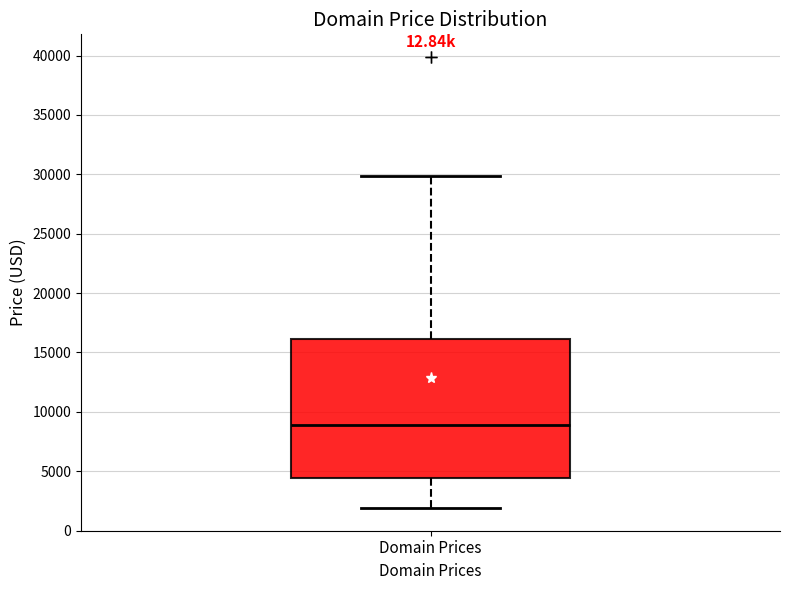

Transcribe this box plot: give where the median line is, the range the box spans, and where the two whiskers end, as read against the y-axis. The values are not printed on the chart, so give them approximately, as read against the axis.

median 9000, box 4500 to 16000, whiskers 2000 to 30000